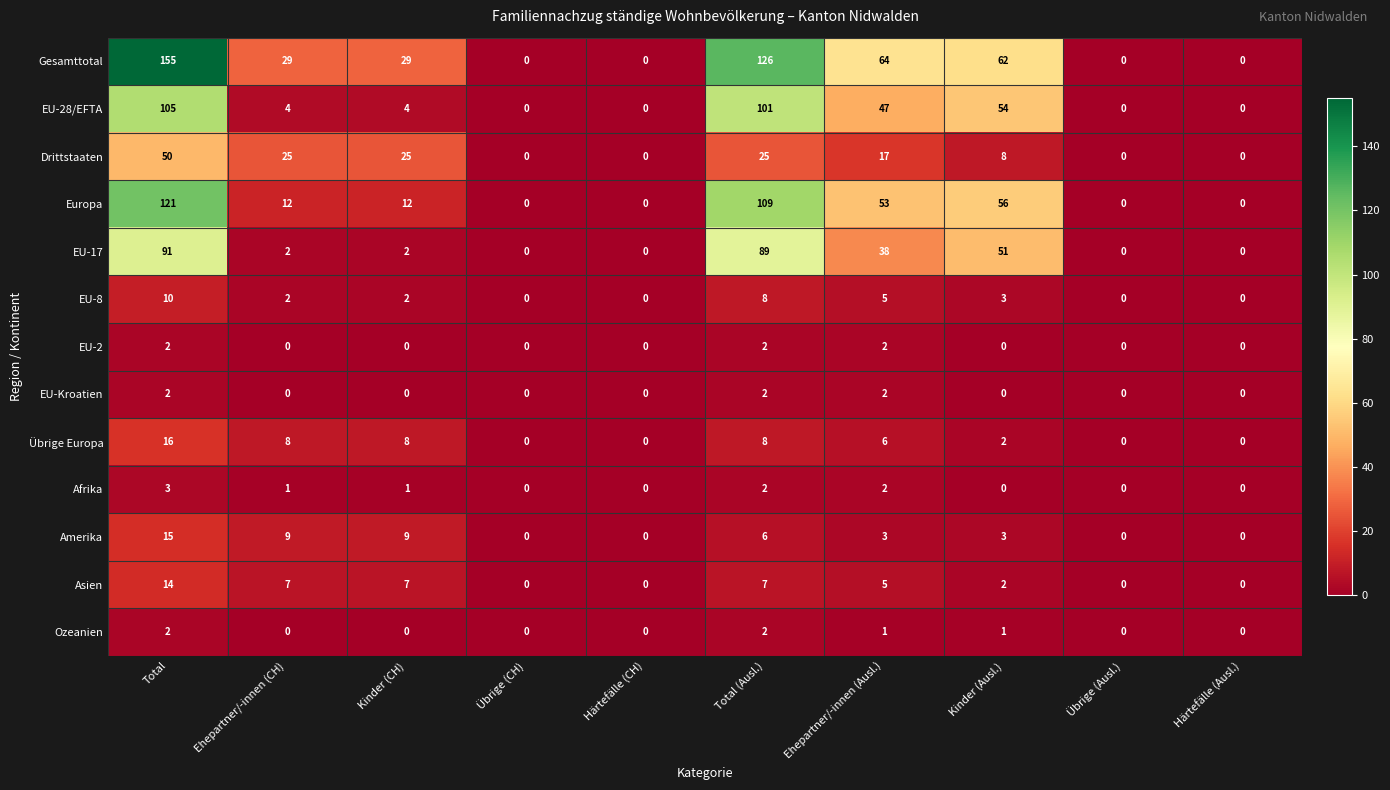

Which series has the largest total across all categories?

Gesamttotal